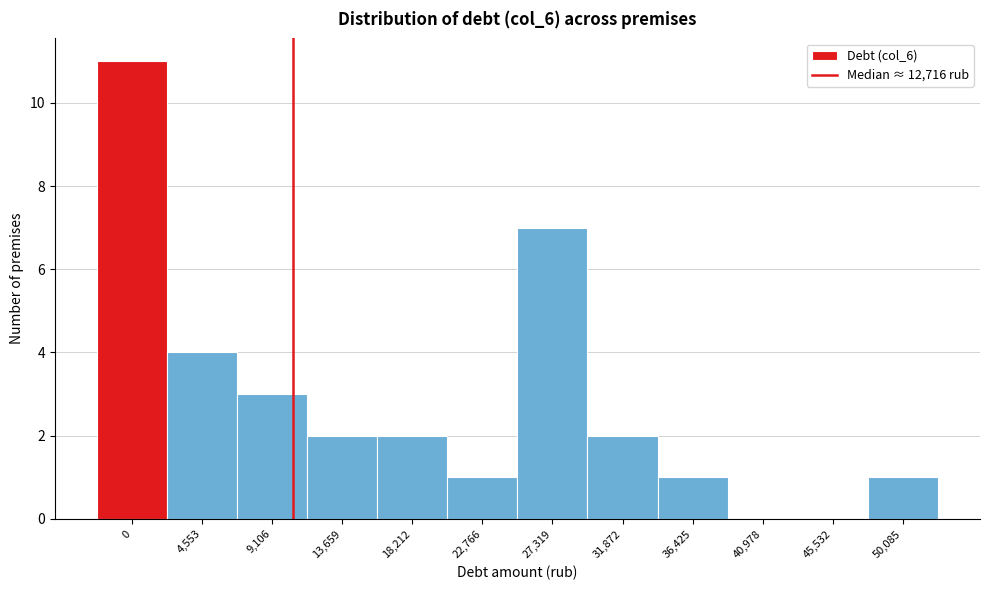

Reading right to left, transcribe all the data shown in this chart.

50,085=1	45,532=0	40,978=0	36,425=1	31,872=2	27,319=7	22,766=1	18,212=2	13,659=2	9,106=3	4,553=4	0=11